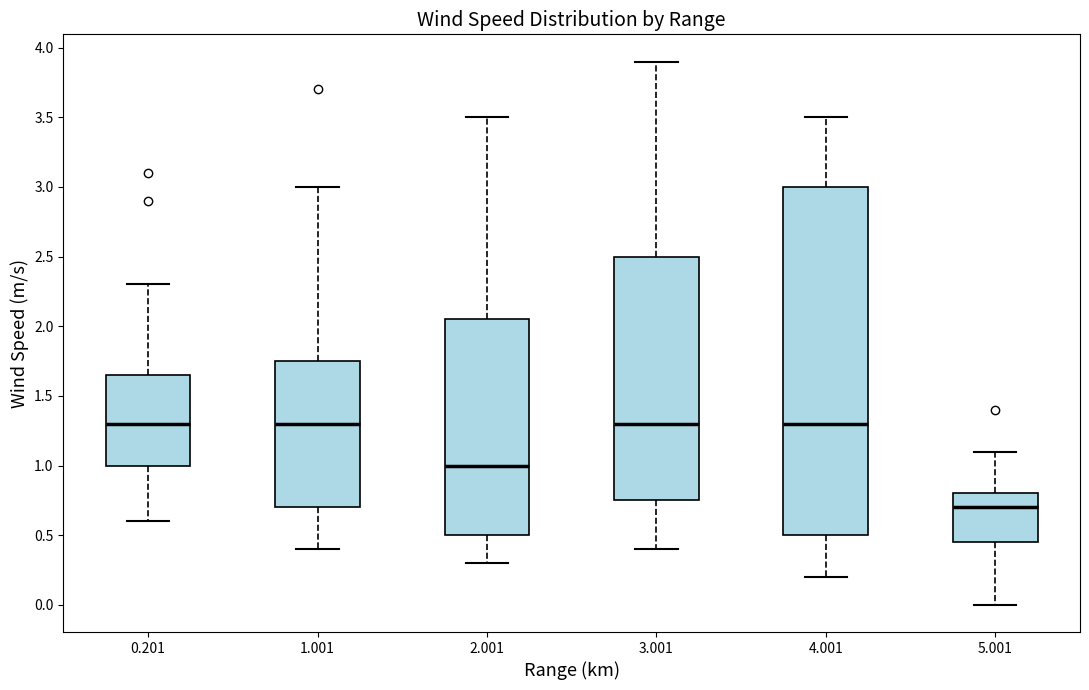

Which box has the lowest median line?

5.001